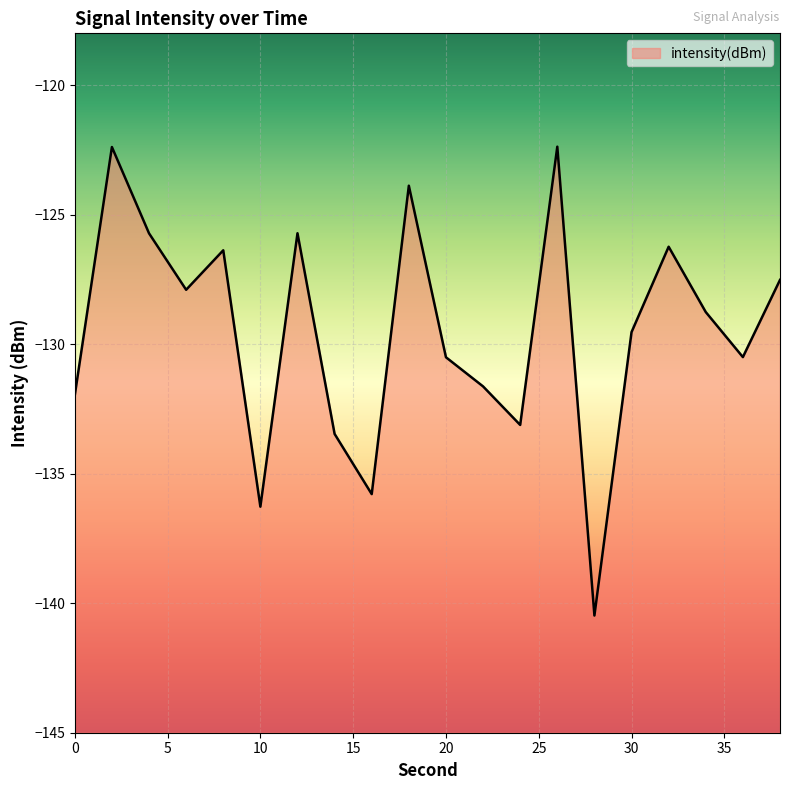

Which category has the lowest value across all series?

28